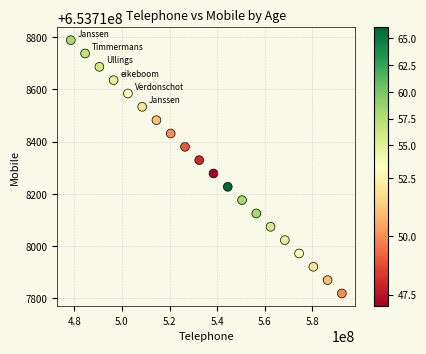

What is the range of Y values (max minus min)?

969